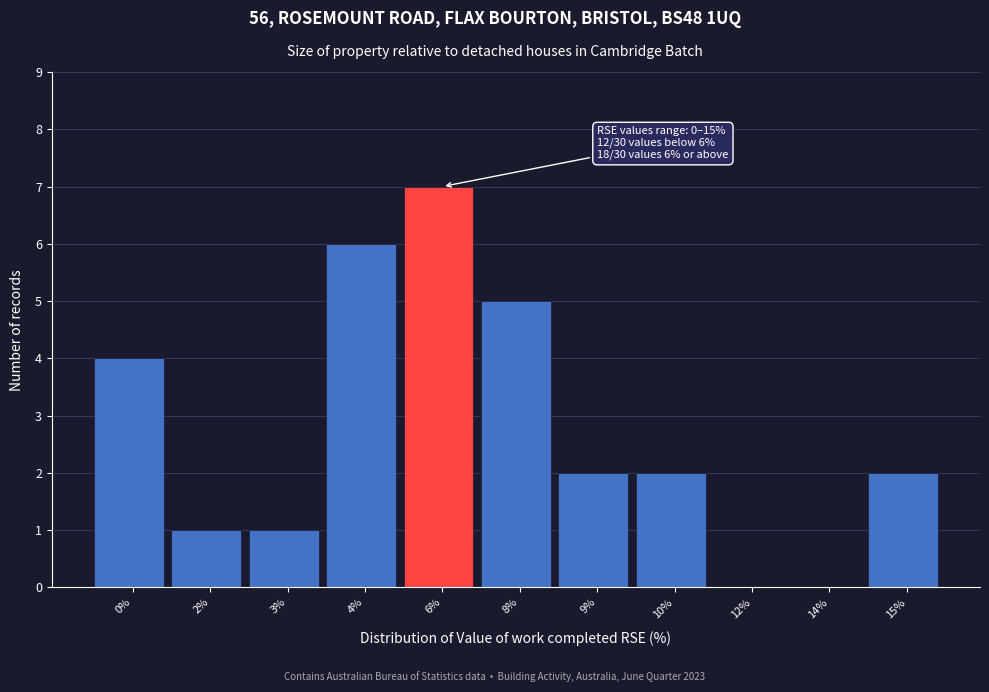

Reading left to right, what are all the values shown in this chart?

0%=4	2%=1	3%=1	4%=6	6%=7	8%=5	9%=2	10%=2	12%=0	14%=0	15%=2